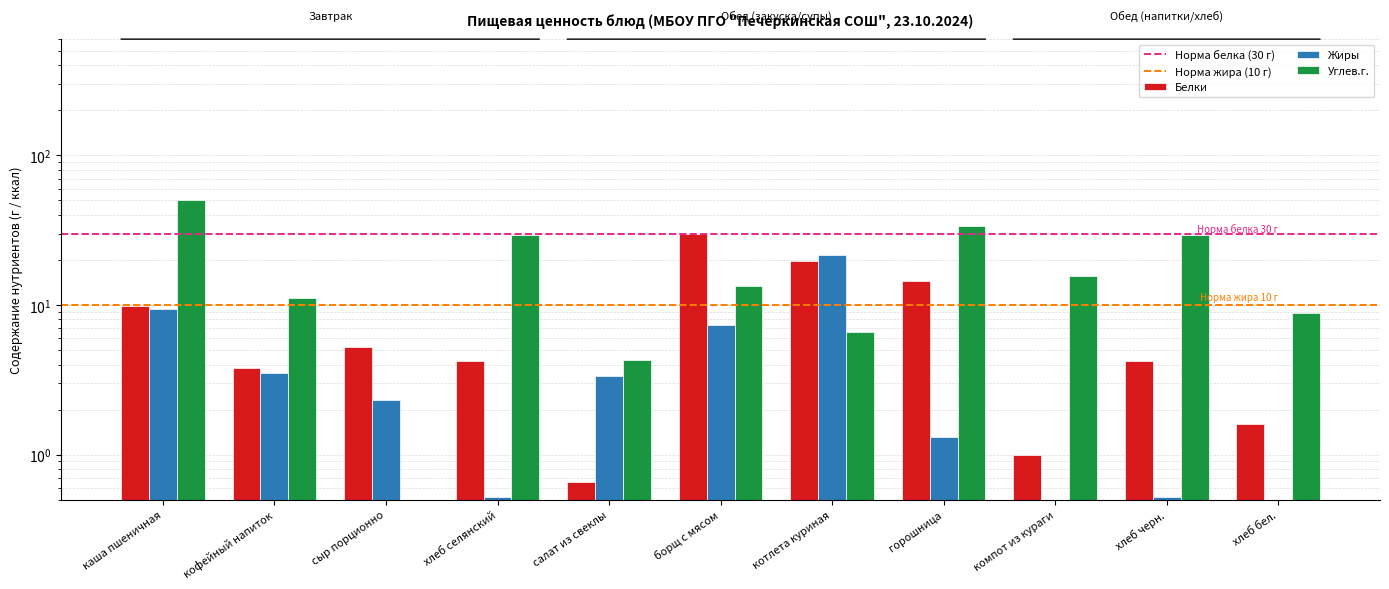

What is the difference between the Жиры values at горошница and борщ с мясом?

6.1